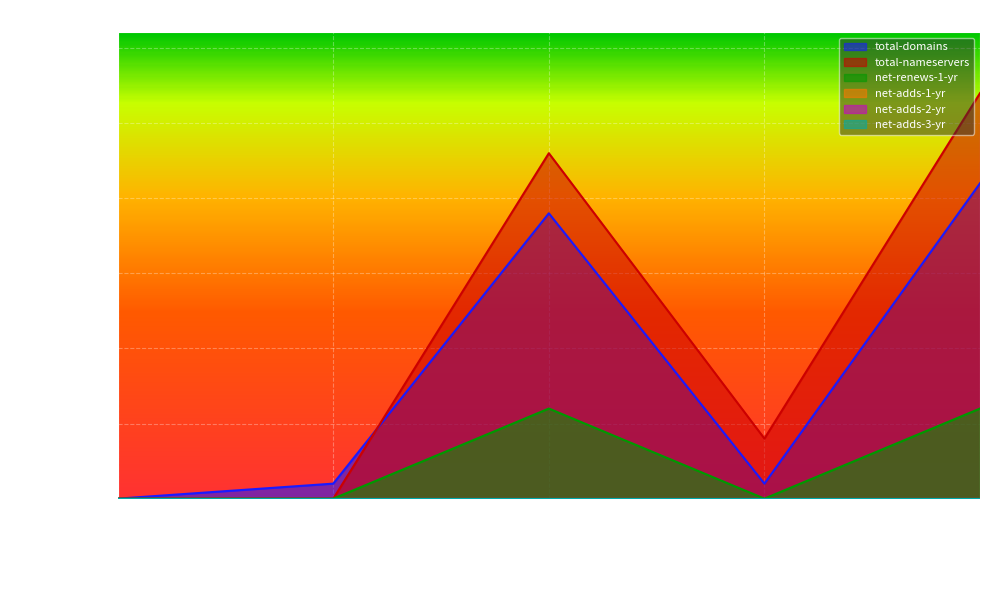

True or false: total-nameservers has more than 0 points higher than both neighbors.

True